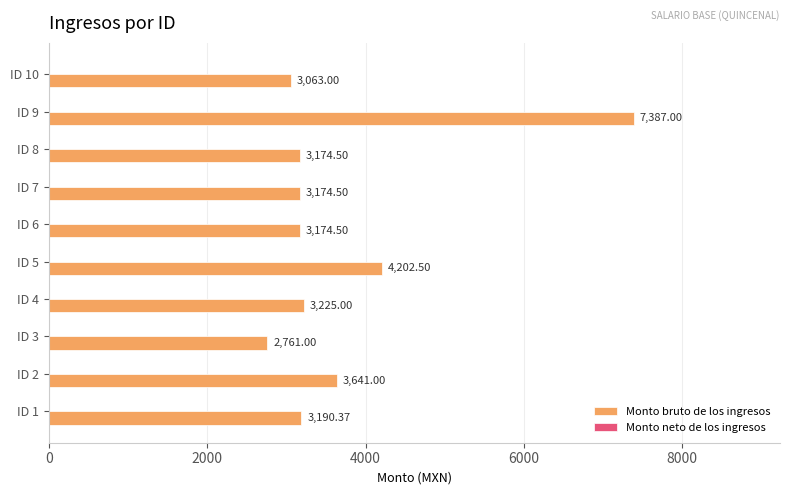

What is the sum of the values at ID 1 and ID 10?

6253.4